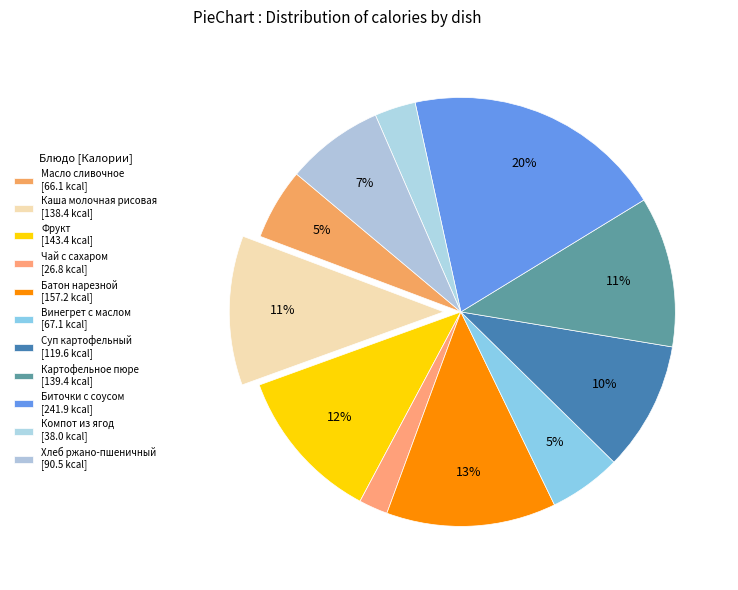

To the nearest percent, what portion does Фрукт represent?

12%